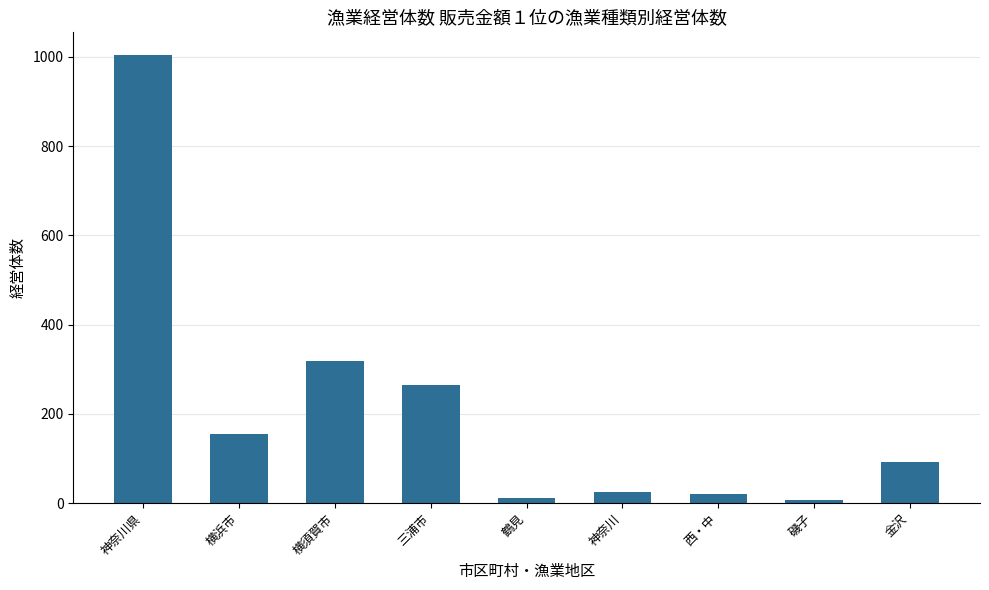

Where is the data nearest to the value 506?

横須賀市